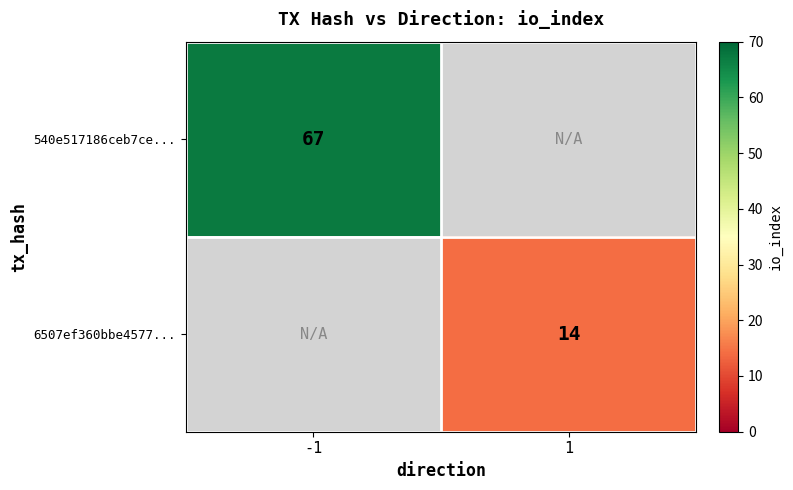

The 540e517186ceb7ce... series shows 119 at -1. True or false?

False